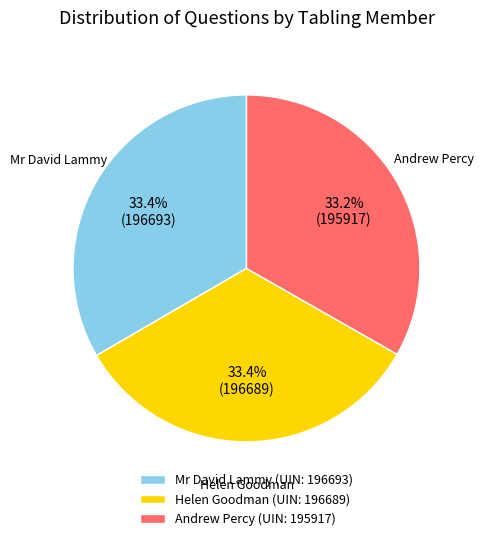

To the nearest percent, what percentage of the pie is Mr David Lammy?

33%